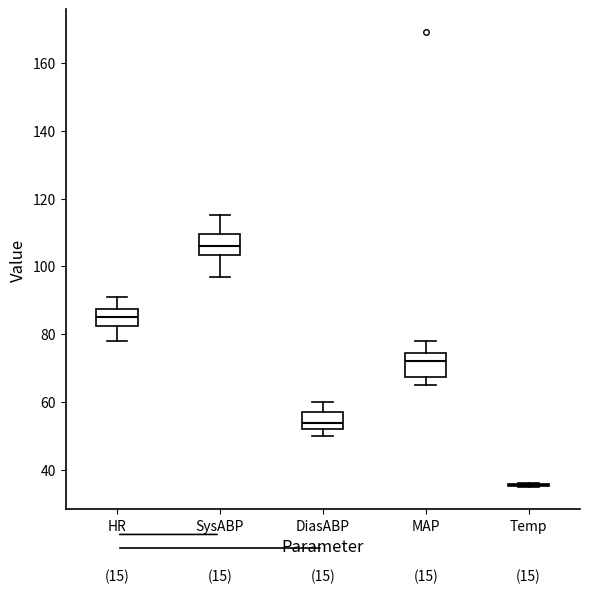

Reading left to right, transcribe this box plot: for each box, give where its median line is, the range the box spans, and where its two whiskers end, as read against the y-axis. The values are not printed on the chart, so give them approximately, as read against the axis.

HR: median 86, box 82 to 88, whiskers 78 to 92
SysABP: median 106, box 104 to 110, whiskers 98 to 116
DiasABP: median 54, box 52 to 58, whiskers 50 to 60
MAP: median 72, box 68 to 74, whiskers 66 to 78
Temp: box collapsed to a line at 36, whiskers 36 to 36